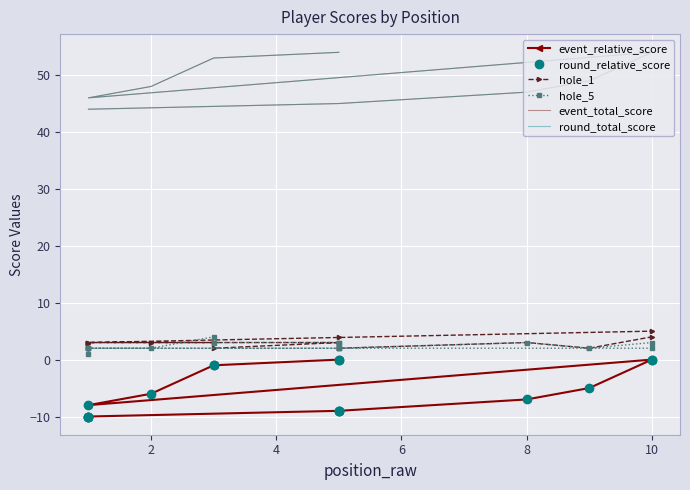

Count the event_relative_score values in the range -9 to -1.

9